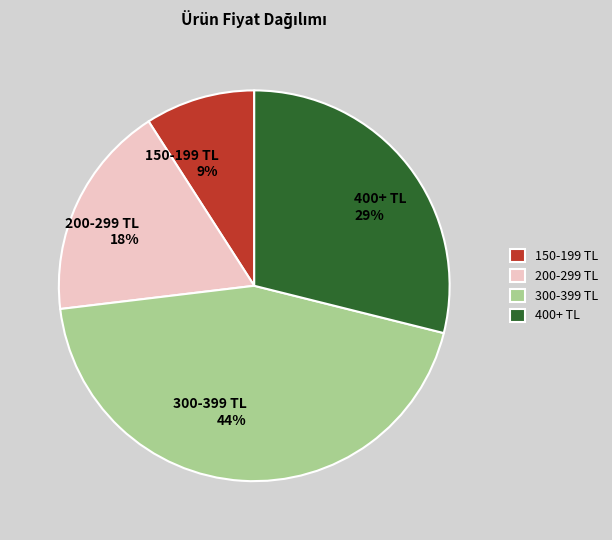

How many slices are in this pie chart?

4